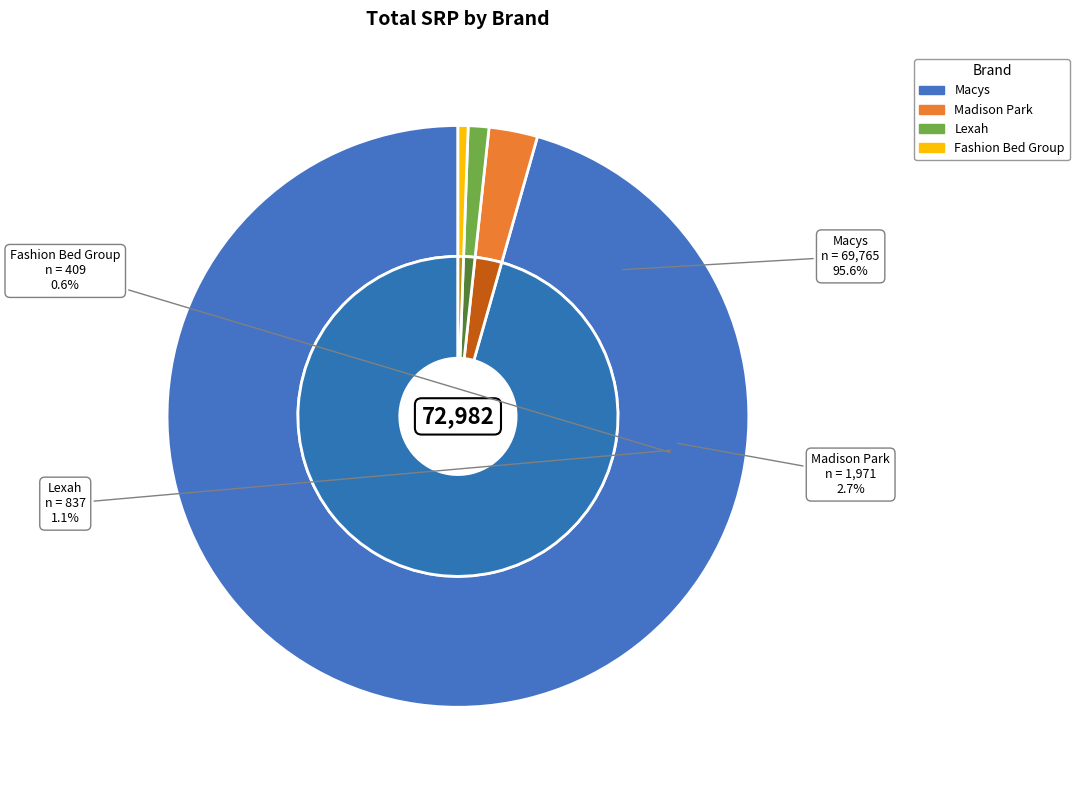

Combined, do 32 and 22 account for over 50%?

No